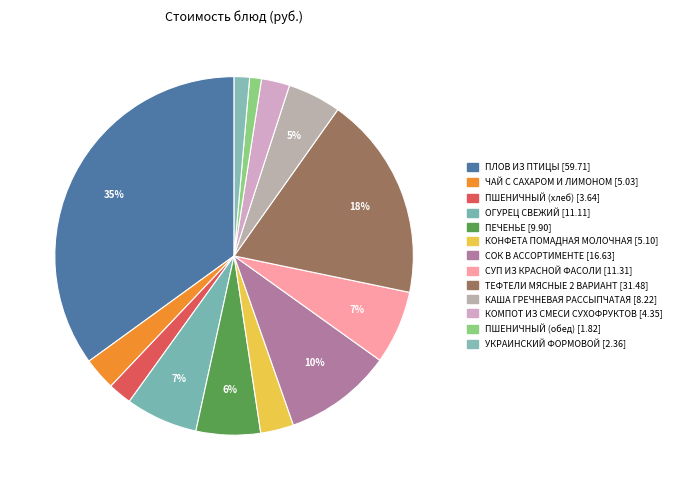

How many segments does this pie chart have?

13